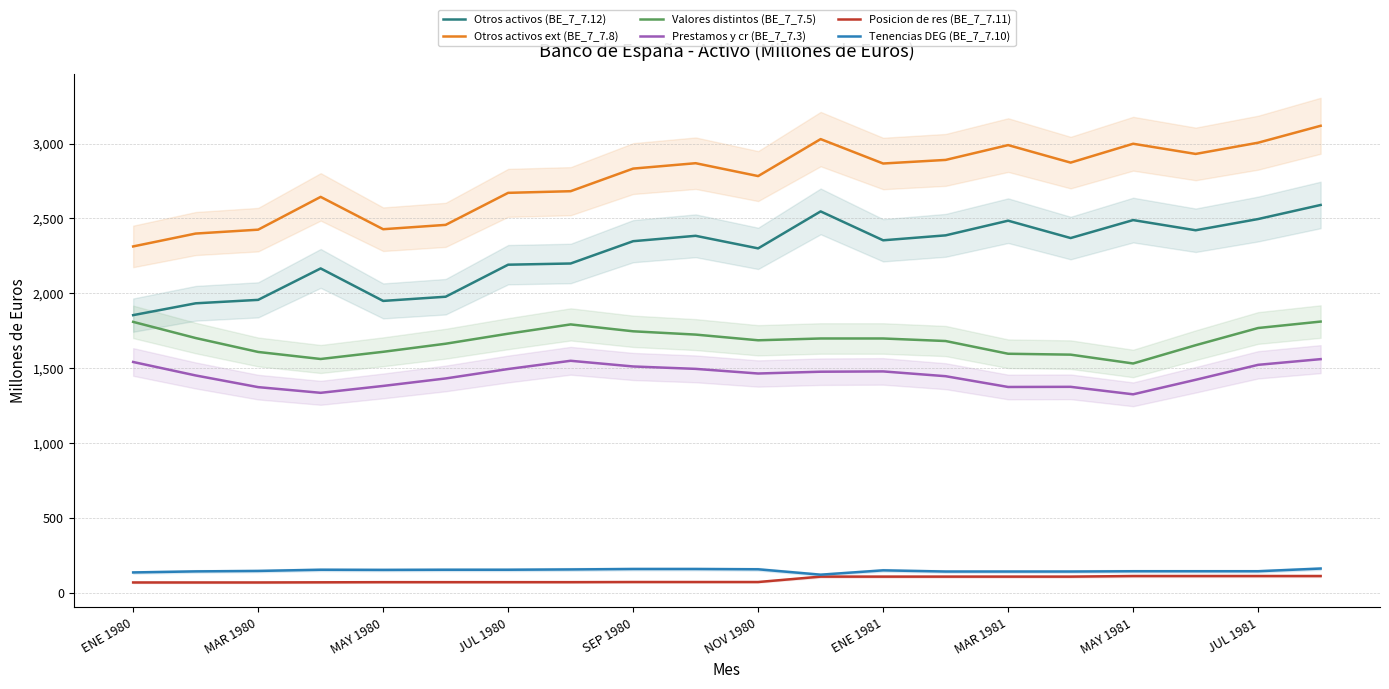

What is the difference between the Prestamos y cr (BE_7_7.3) values at MAR 1981 and NOV 1980?

90